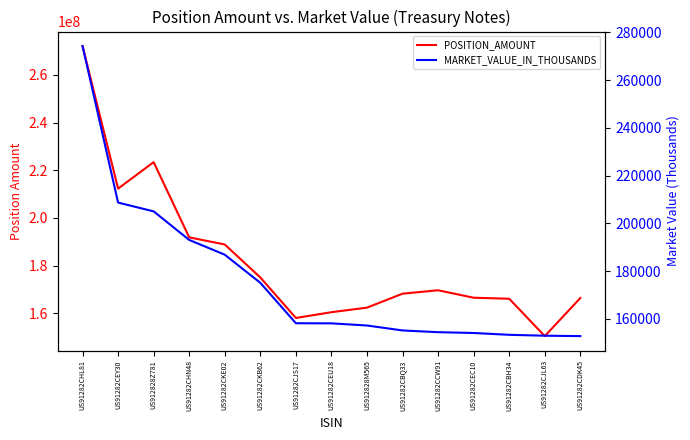

Between US912828M565 and US91282CKE02, which is larger?

US91282CKE02